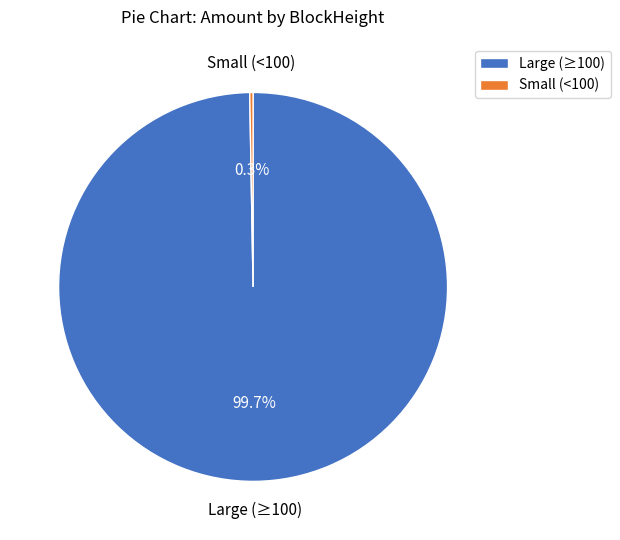

Which category has the biggest portion of the pie?

Large (≥100)